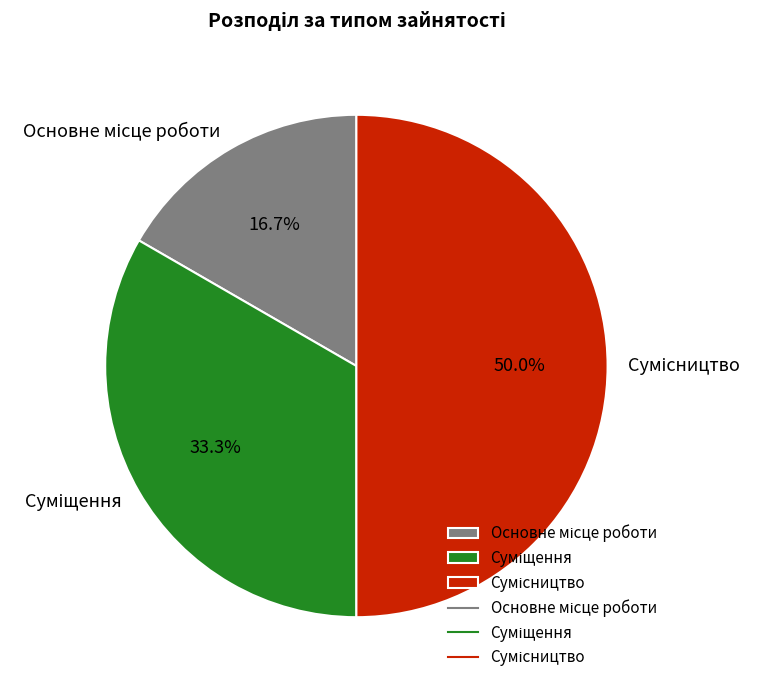

How many slices are in this pie chart?

3